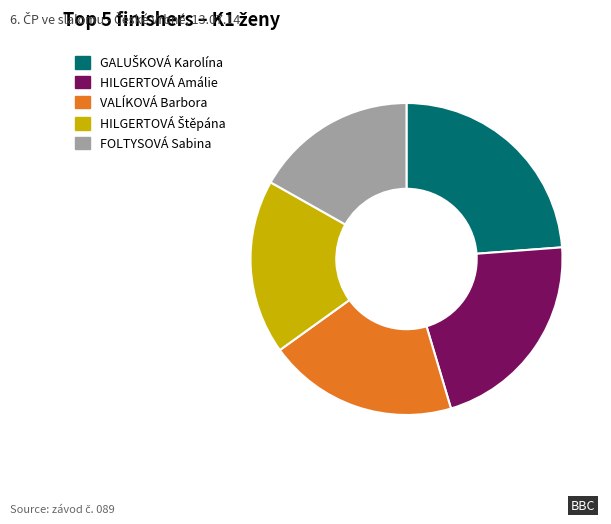

Approximately how many times larger is the value at HILGERTOVÁ Amálie compared to VALÍKOVÁ Barbora?

1.1